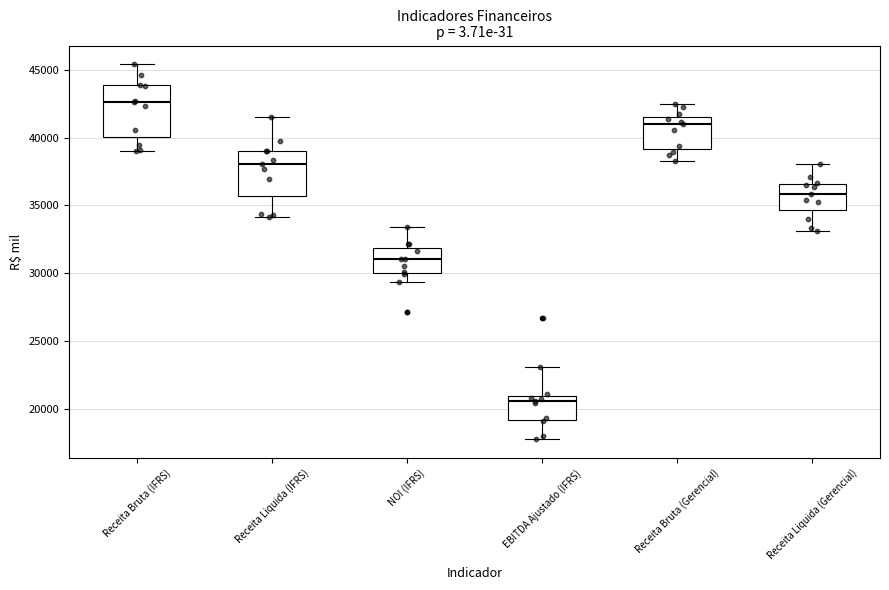

Where does the median line of the box for Receita Liquida (Gerencial) sit on the y-axis? The values are not printed on the chart, so give them approximately, as read against the axis.

36000